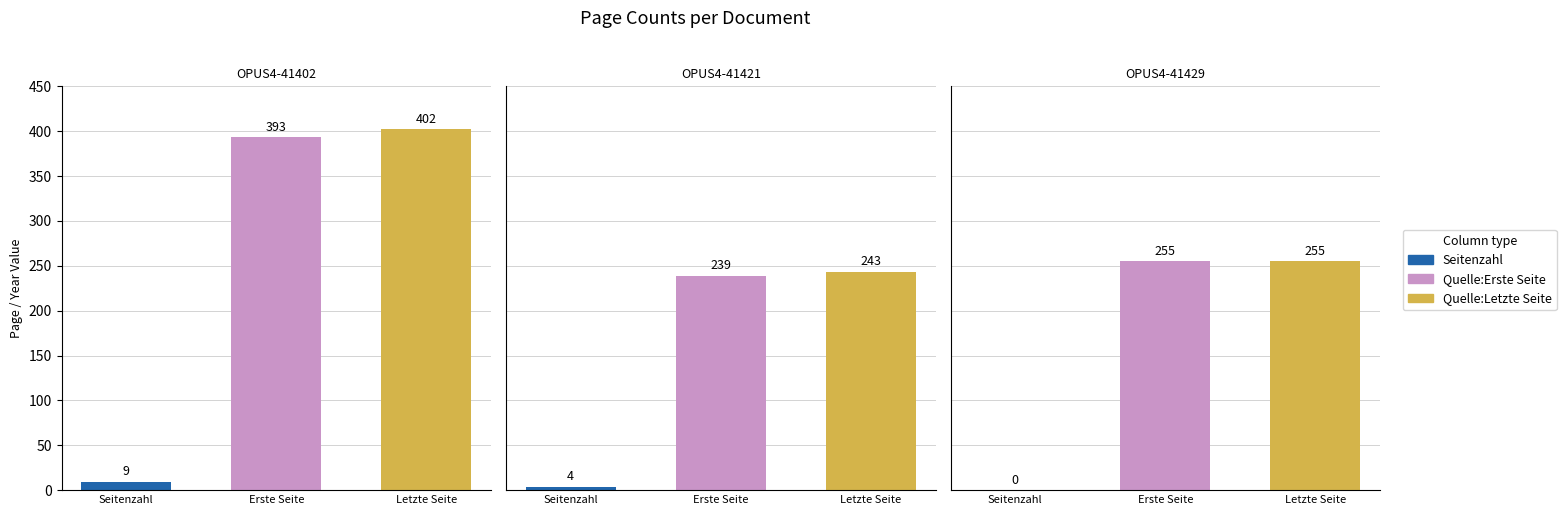

What is the approximate value of Quelle:Letzte Seite at OPUS4-41429?

255